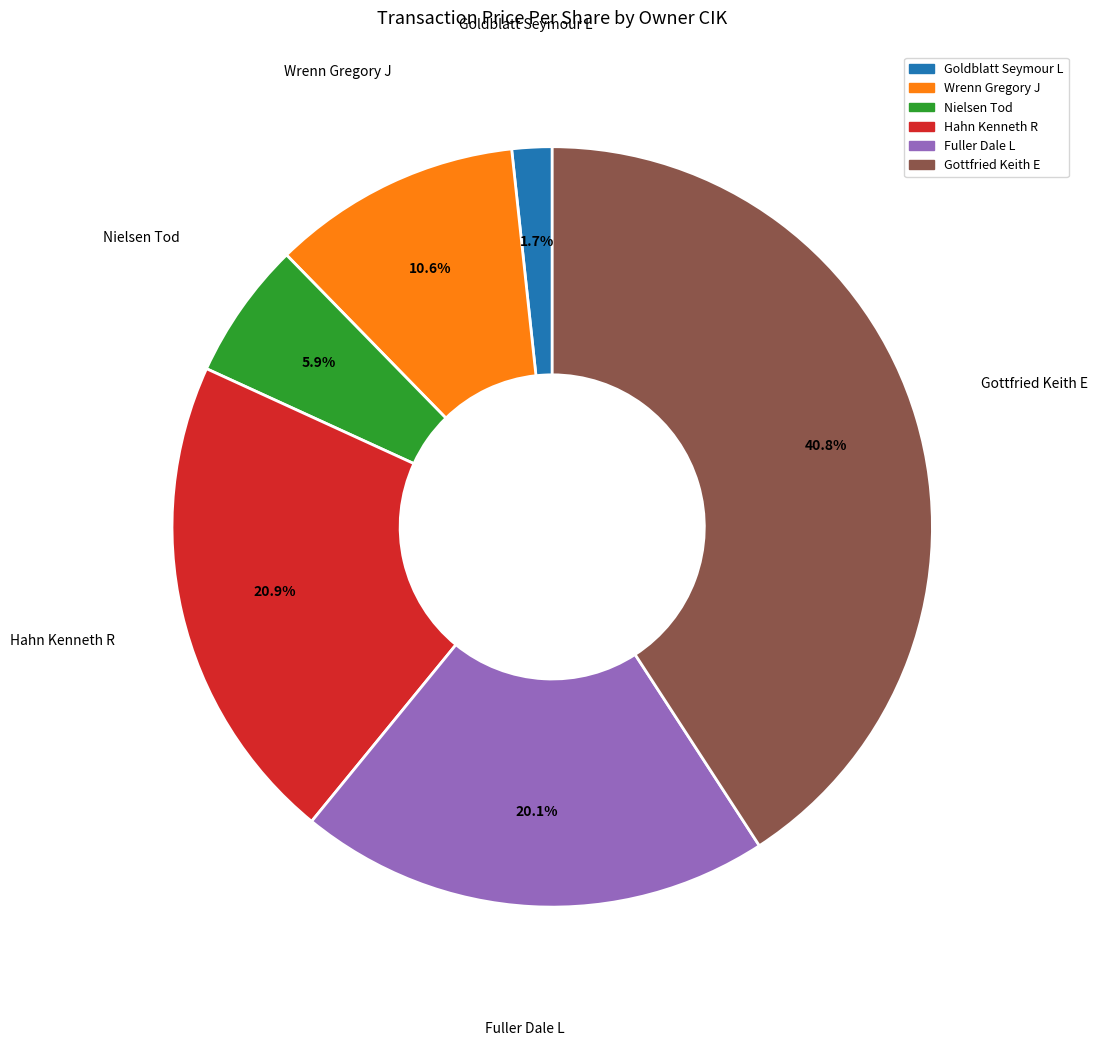

Does any single category account for the majority?

No